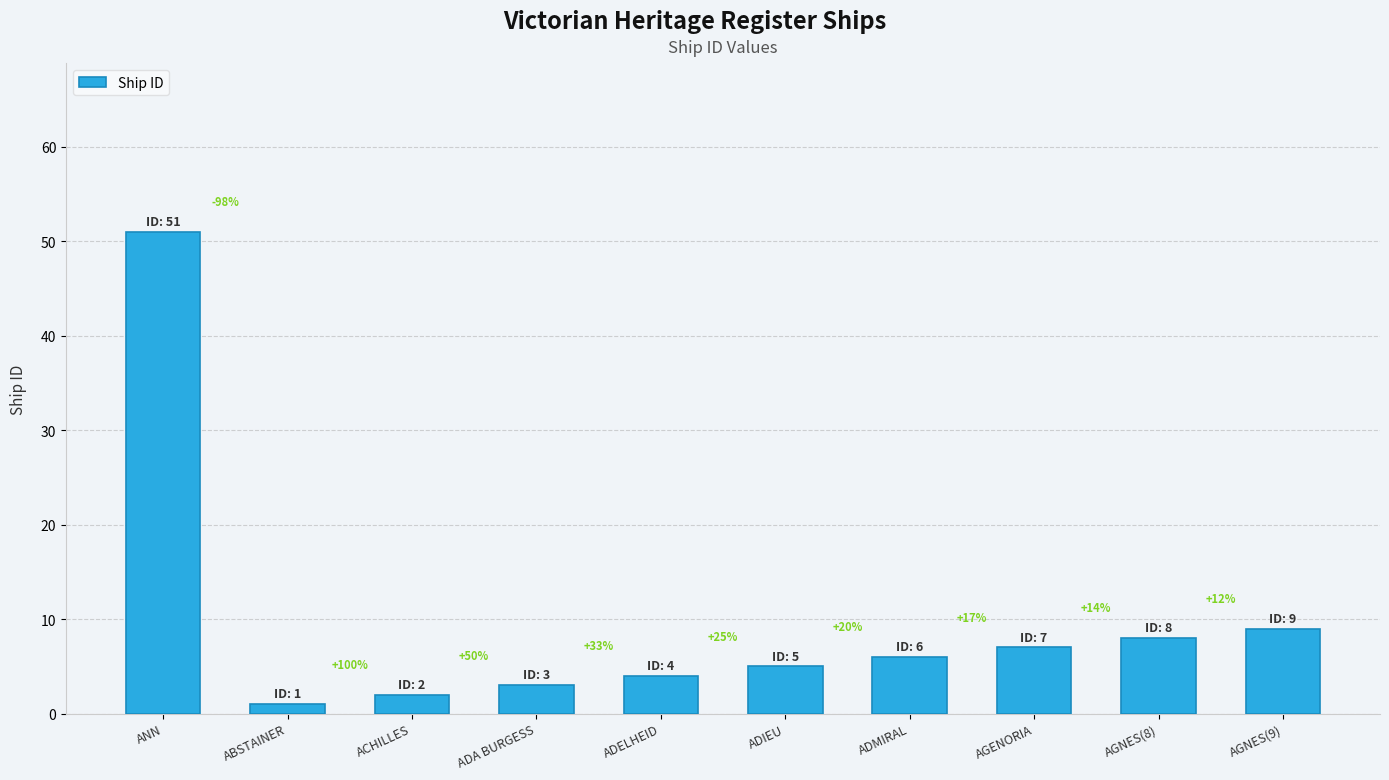

What is the sum of all values?

96